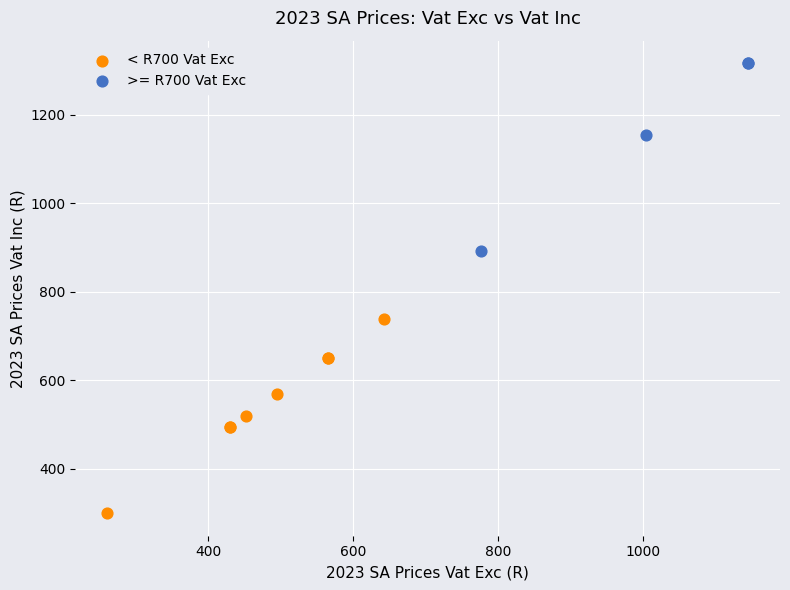

Which series has the widest spread of Y values?

< R700 Vat Exc